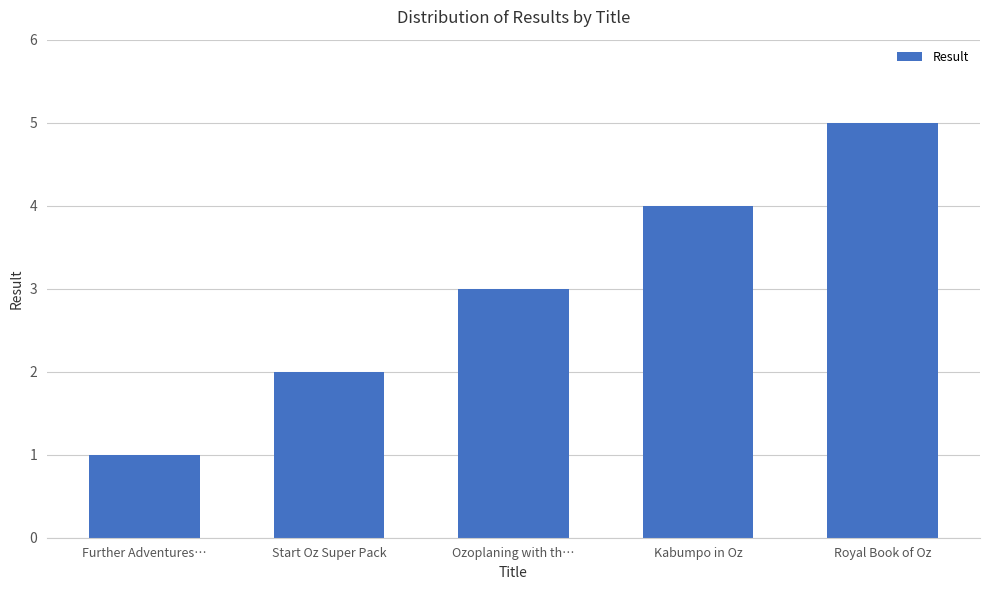

True or false: the data shows 2 at Further Adventures….

False